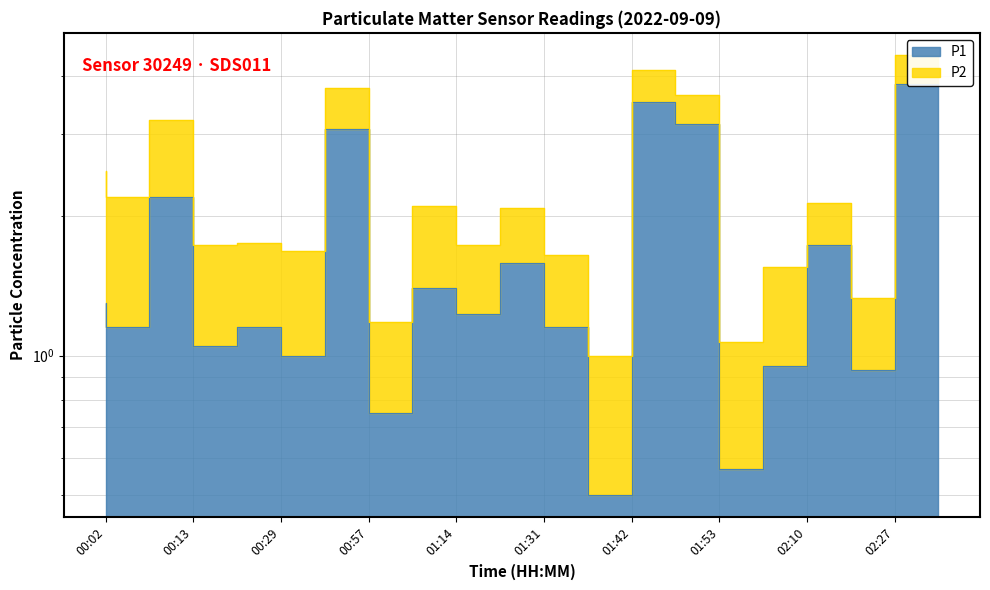

True or false: the data shows 1.8 at 00:02.

False